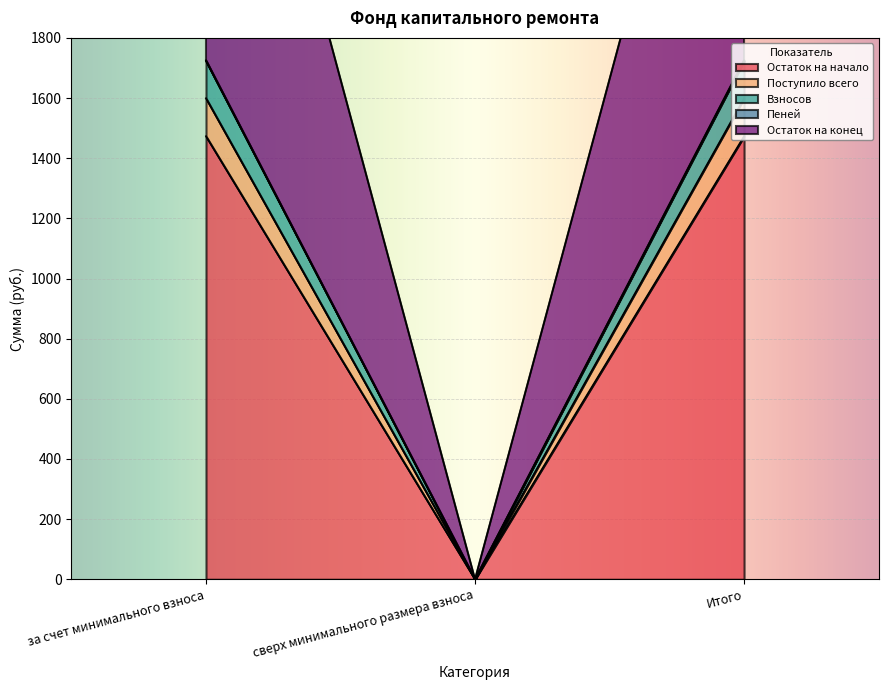

Does the chart display data point markers on the line(s)?

No